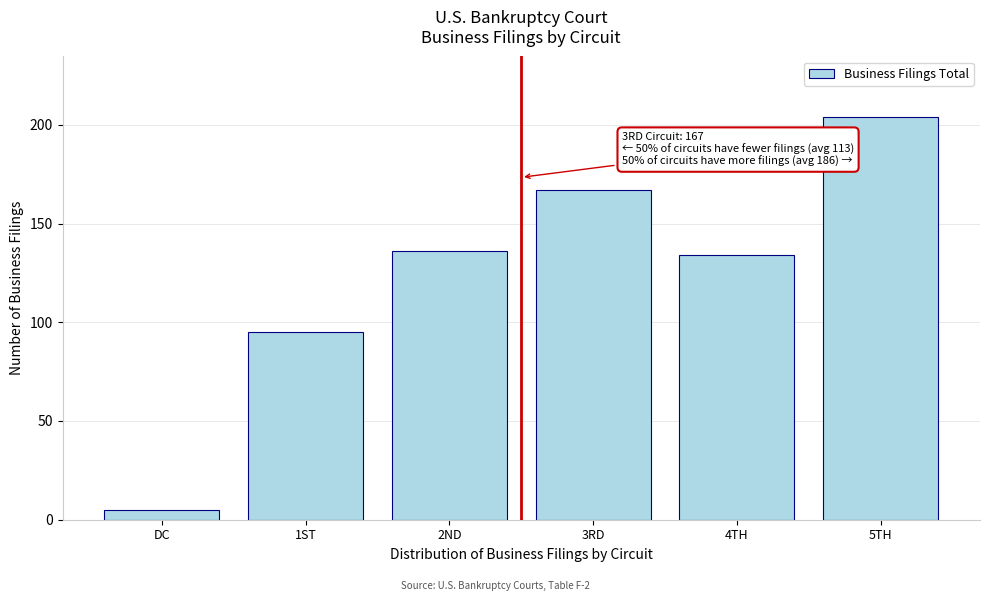

Reading left to right, transcribe all the data shown in this chart.

DC=5	1ST=95	2ND=136	3RD=167	4TH=134	5TH=204